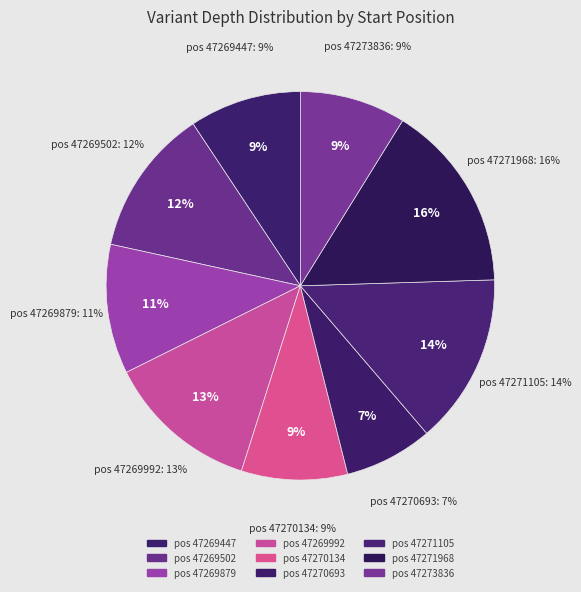

Is there a majority slice in this chart?

No